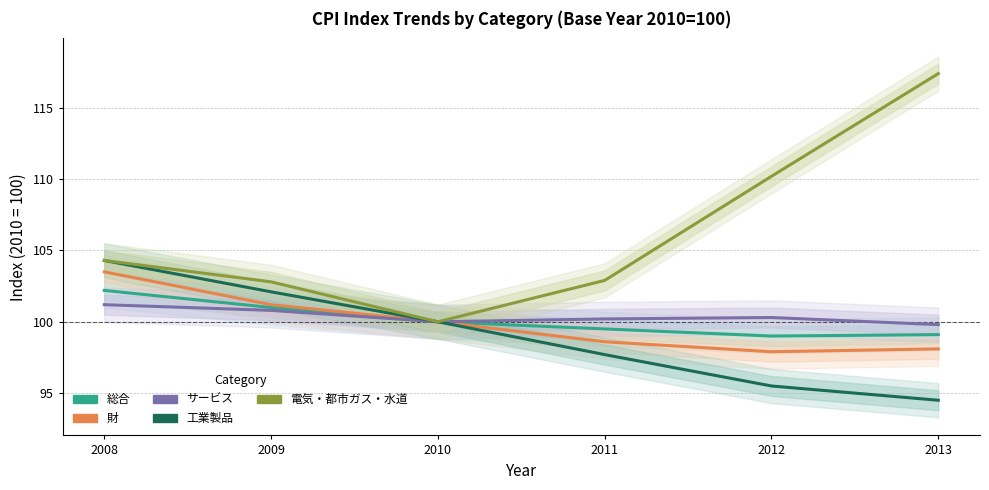

True or false: 工業製品 and 電気・都市ガス・水道 intersect in this chart.

False